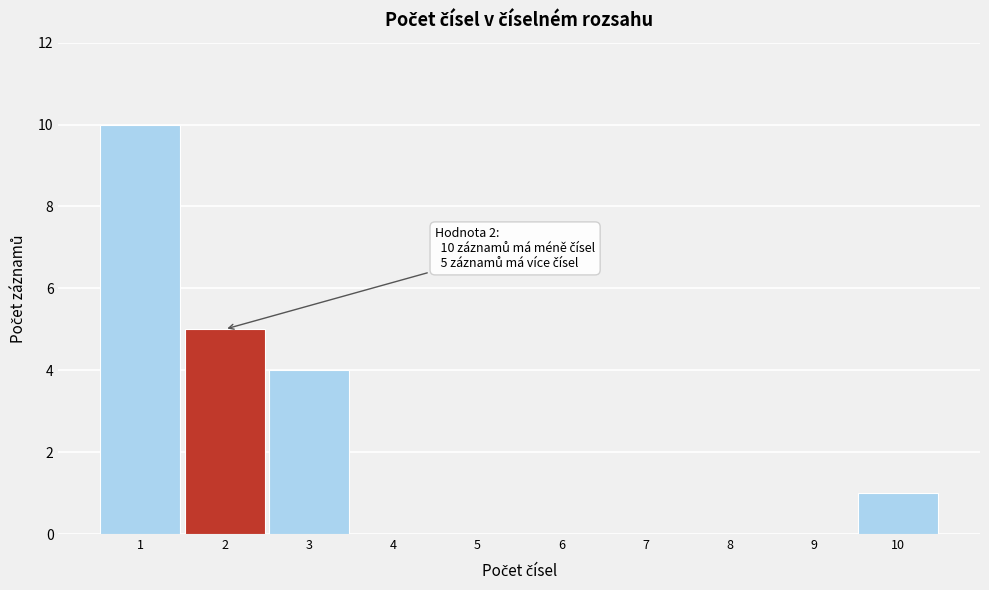

Which range on the x-axis has the tallest bar?

0.5 to 1.5